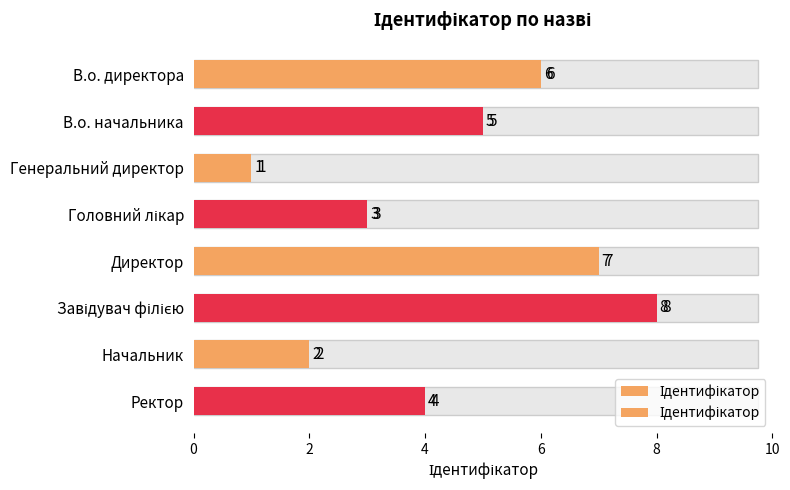

What is the approximate value at Директор?

7